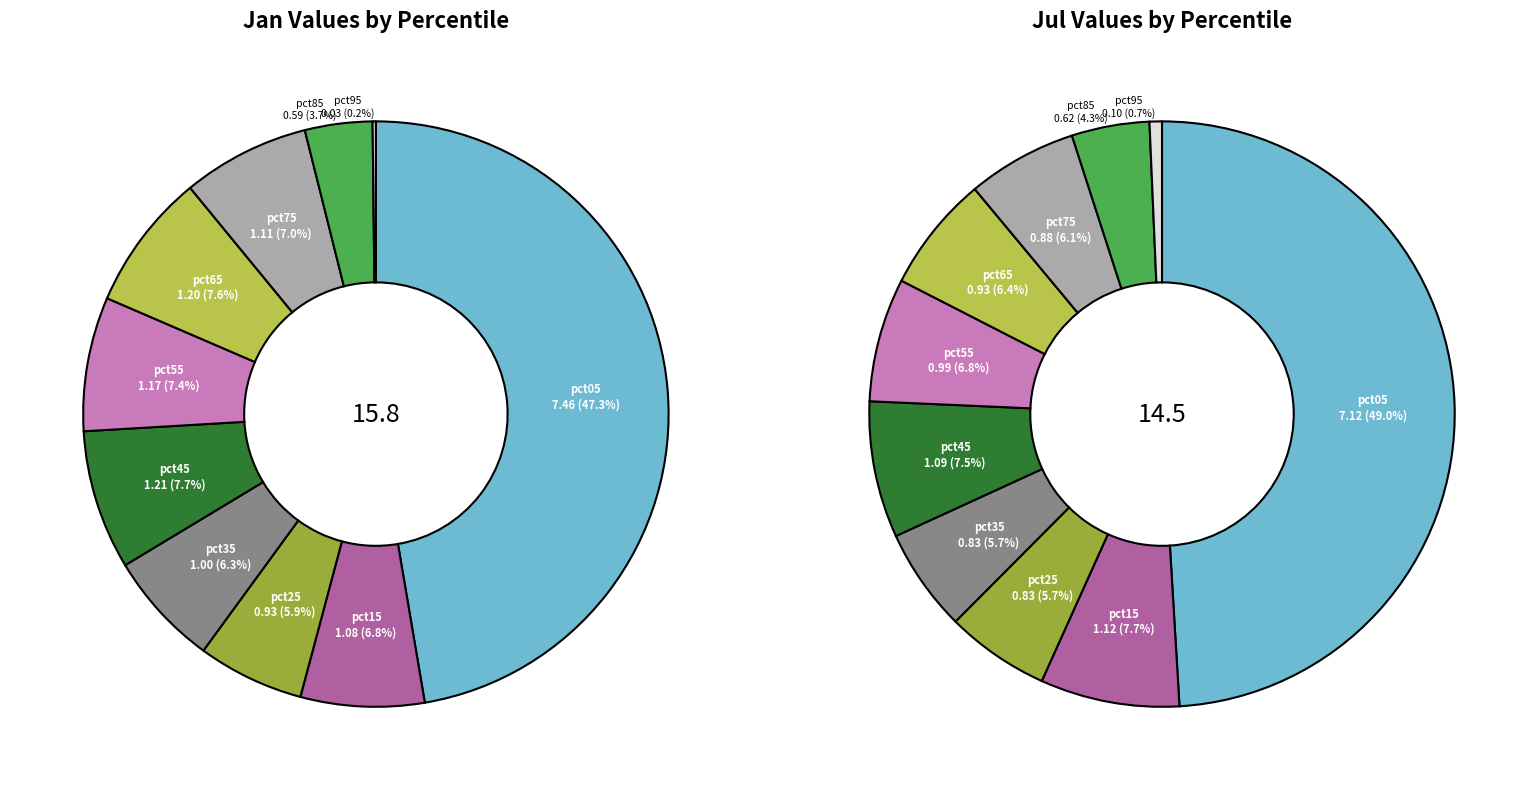

Is it true that 2 is 15% of the pie?

False